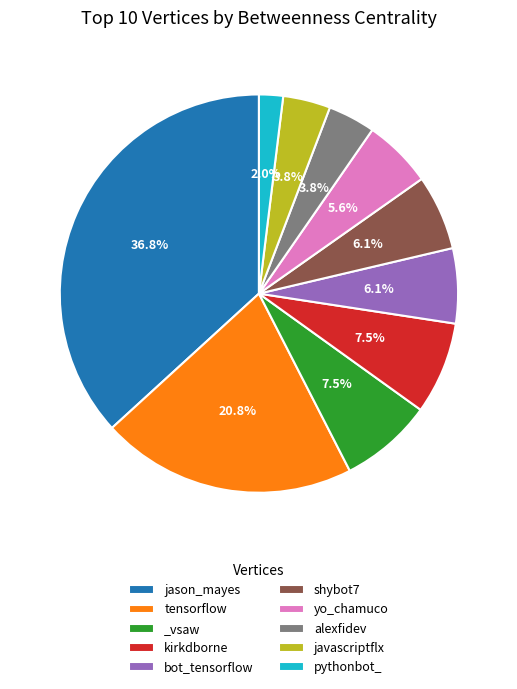

How many slices are in this pie chart?

10